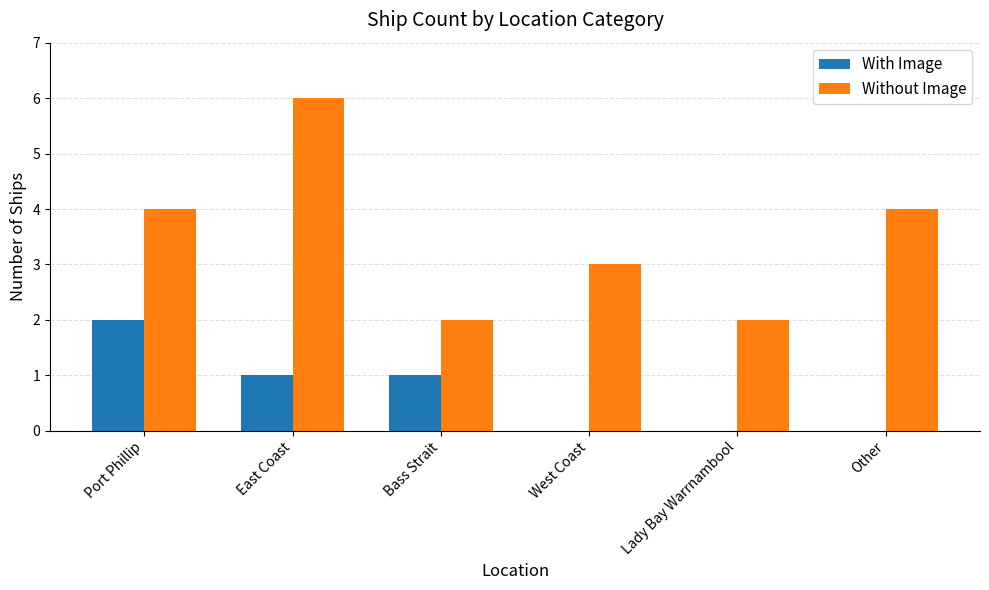

Is it true that With Image equals 1 at Port Phillip?

False